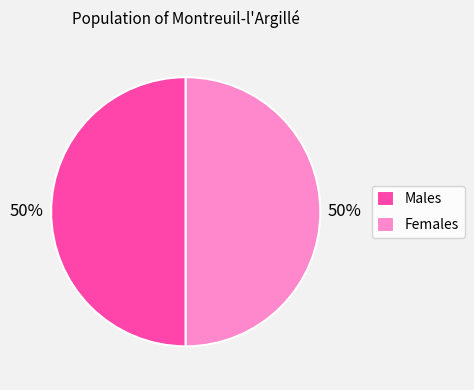

Approximately how many times larger is the value at Males compared to Females?

1.0